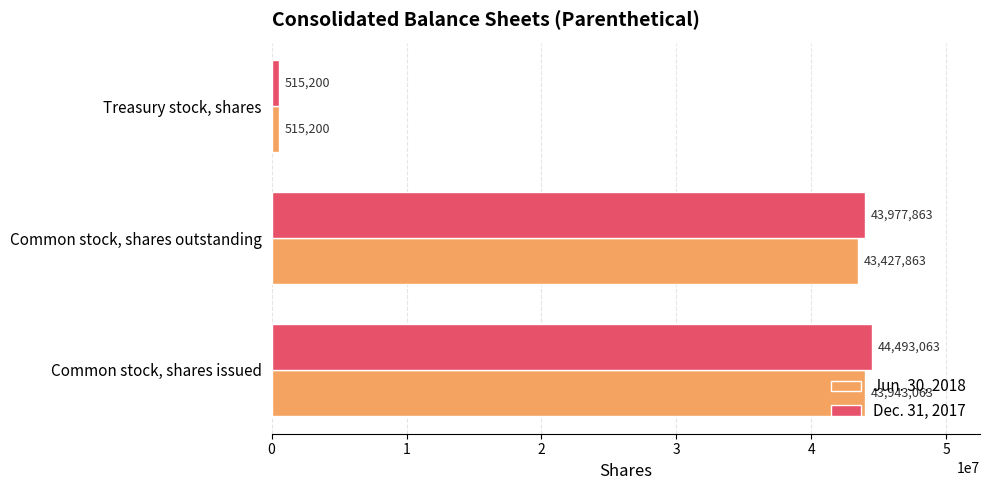

What is the sum of all Jun. 30, 2018 values?

87886126